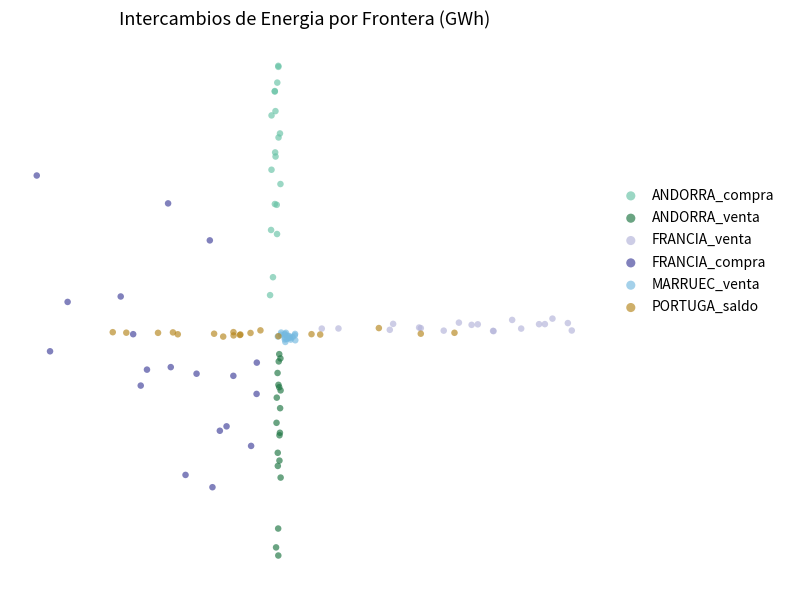

Which series reaches the maximum Y coordinate?

ANDORRA_compra